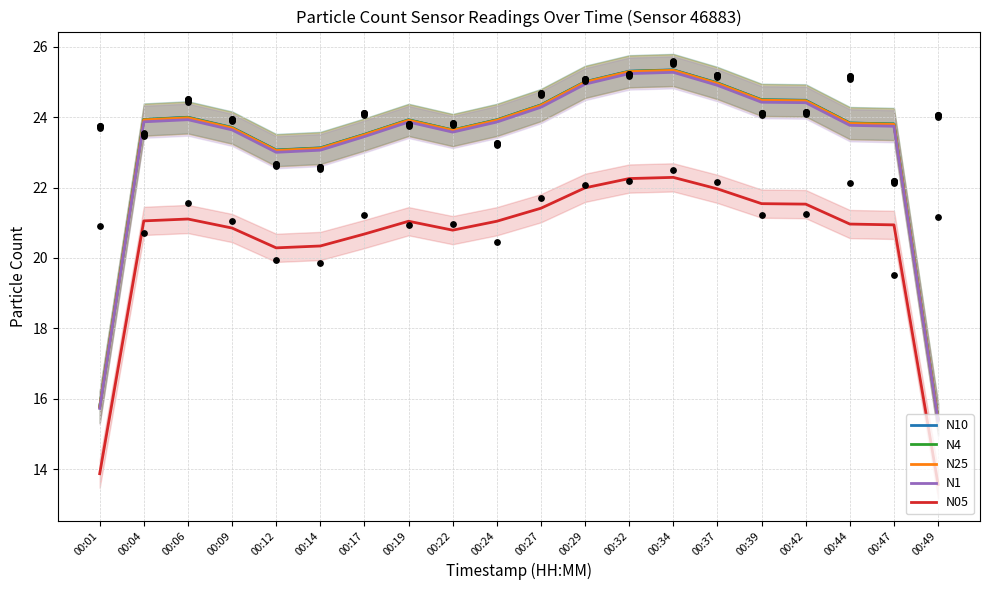

At how many categories does at least one series exceed 14?

20